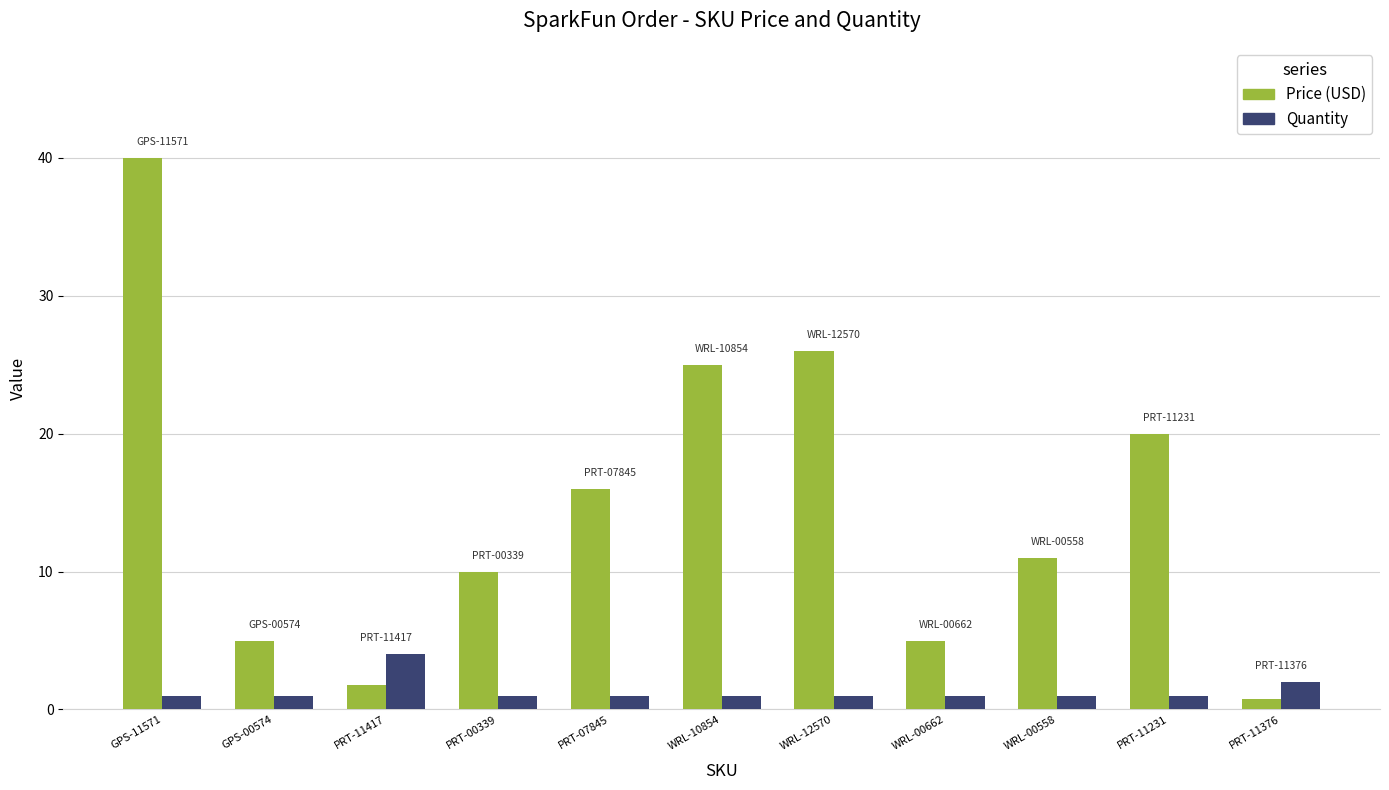

At which category is the sum across all series the highest?

GPS-11571